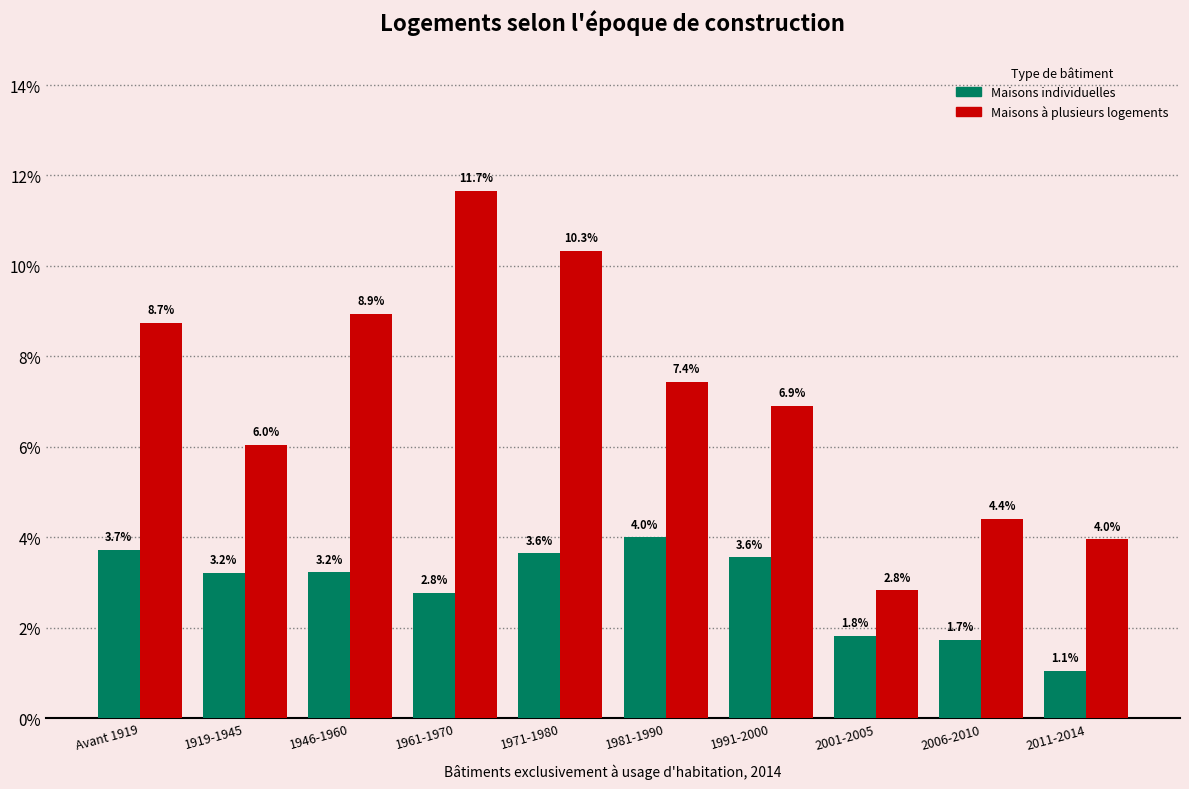

Reading left to right, extract all data points from this chart.

Maisons individuelles: Avant 1919=3.7	1919-1945=3.2	1946-1960=3.2	1961-1970=2.8	1971-1980=3.6	1981-1990=4.0	1991-2000=3.6	2001-2005=1.8	2006-2010=1.7	2011-2014=1.1
Maisons à plusieurs logements: Avant 1919=8.7	1919-1945=6.0	1946-1960=8.9	1961-1970=11.7	1971-1980=10.3	1981-1990=7.4	1991-2000=6.9	2001-2005=2.8	2006-2010=4.4	2011-2014=4.0